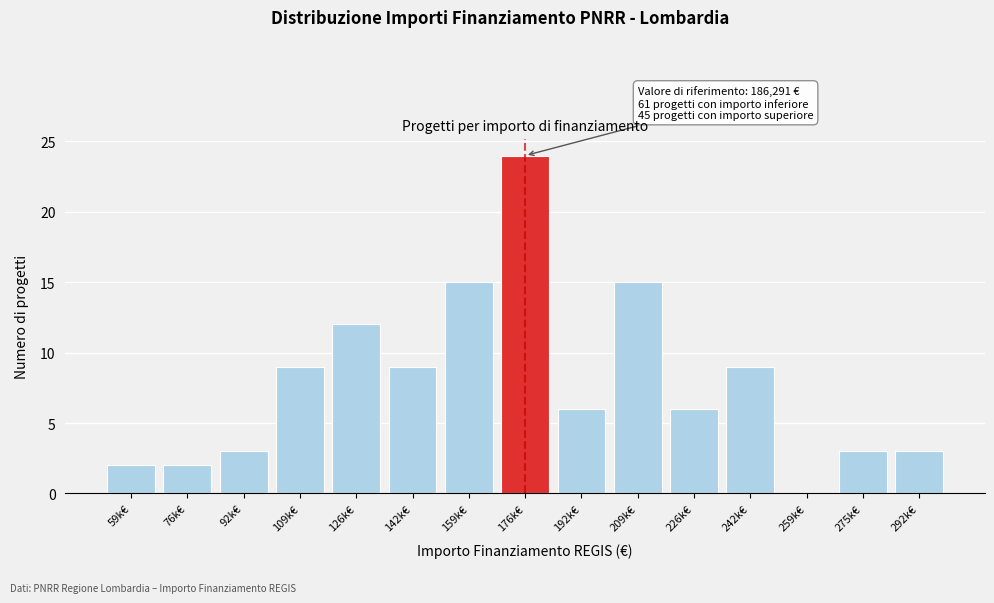

Reading right to left, transcribe all the data shown in this chart.

292k€=3	275k€=3	259k€=0	242k€=9	226k€=6	209k€=15	192k€=6	176k€=24	159k€=15	142k€=9	126k€=12	109k€=9	92k€=3	76k€=2	59k€=2